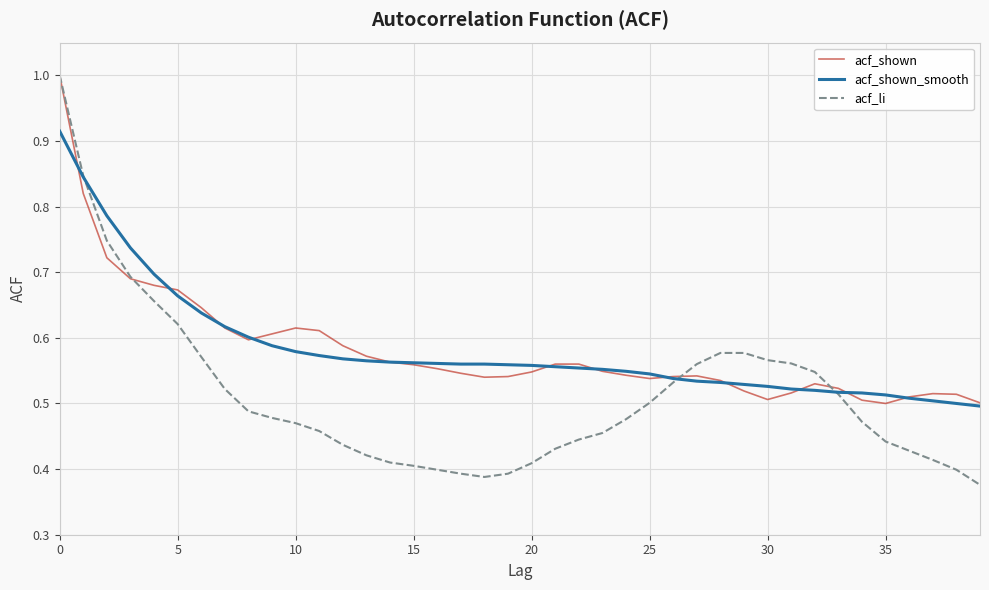

Which series has the widest spread of values?

acf_li